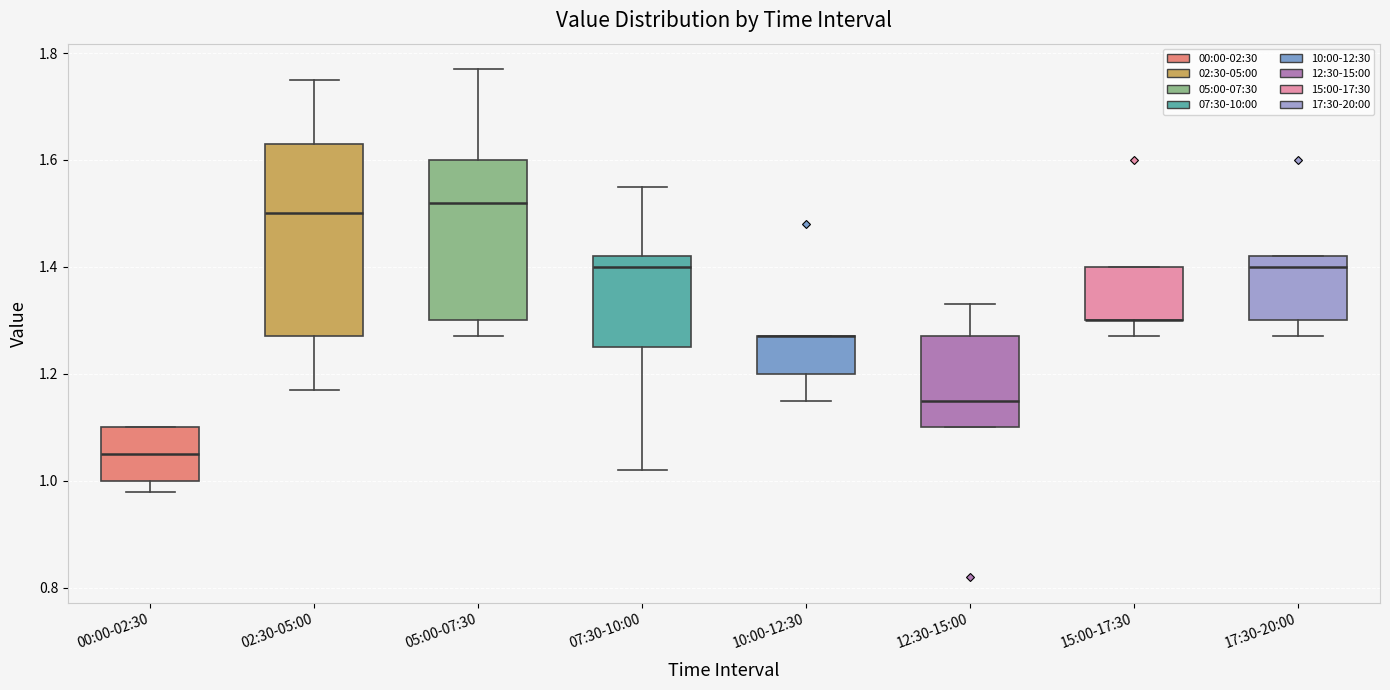

Where is the upper edge of the box for 02:30-05:00 on the y-axis? The values are not printed on the chart, so give them approximately, as read against the axis.

1.64